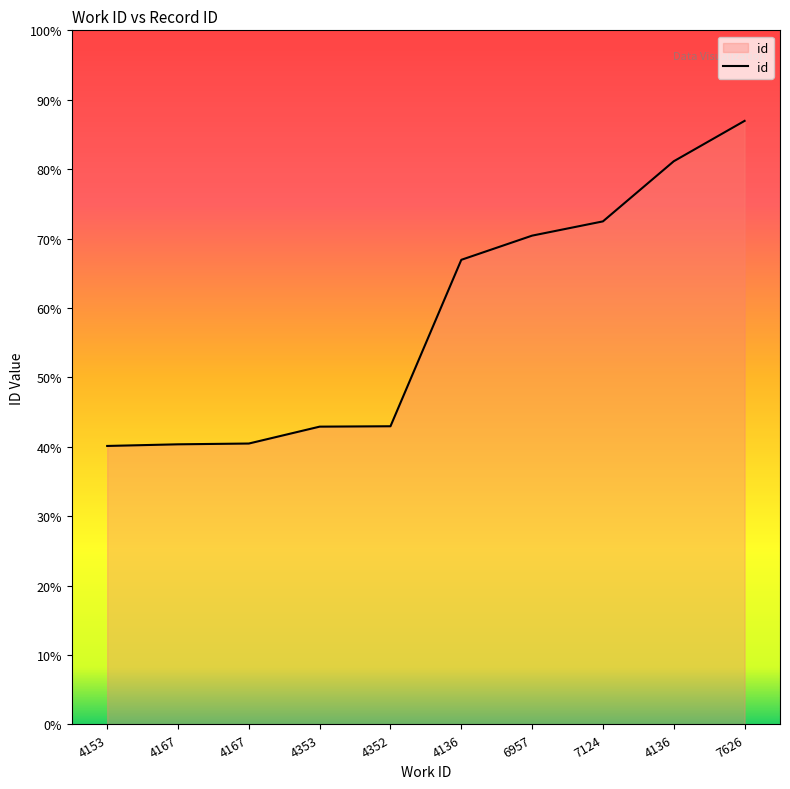

Which label corresponds to the smallest value in the chart?

4153